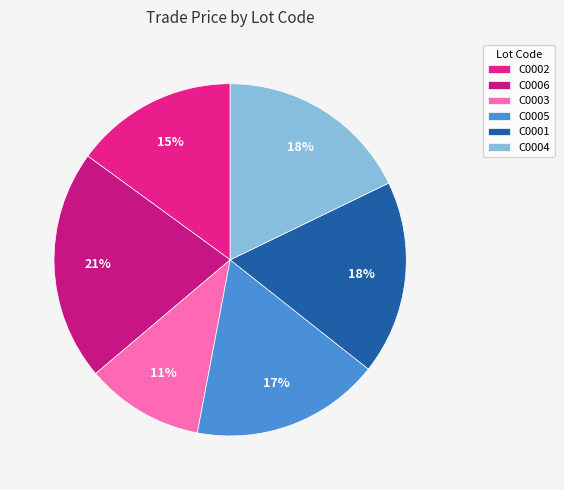

How many segments does this pie chart have?

6